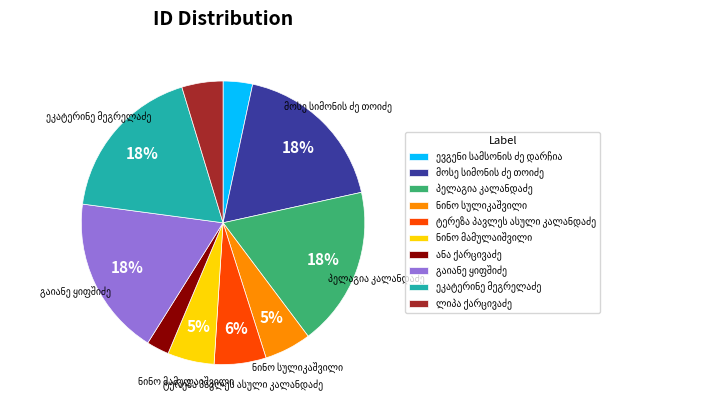

Is there any slice that represents more than half of the pie?

No